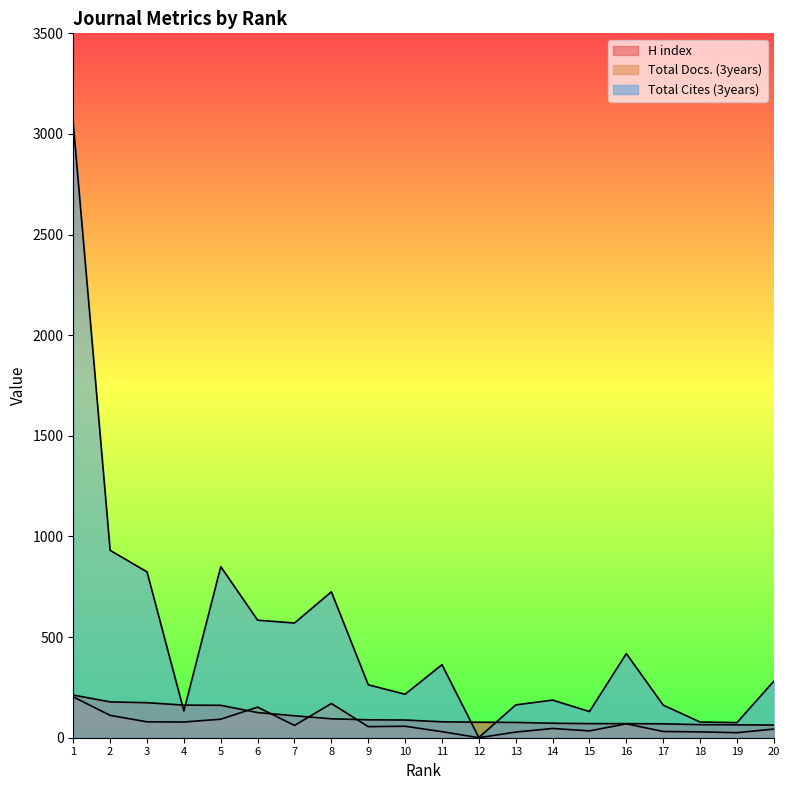

How many interior local peaks does the Total Cites (3years) series have?

5